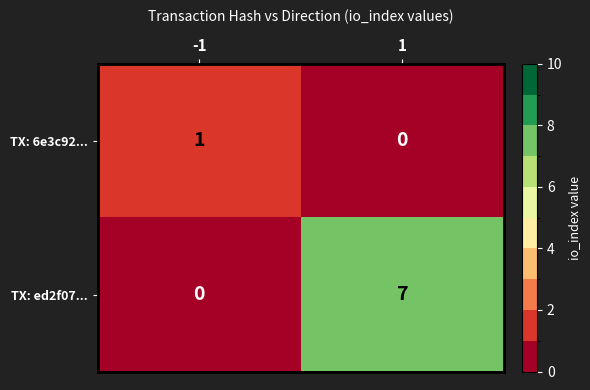

Between -1 and 1, which series saw the biggest shift?

TX: ed2f07...